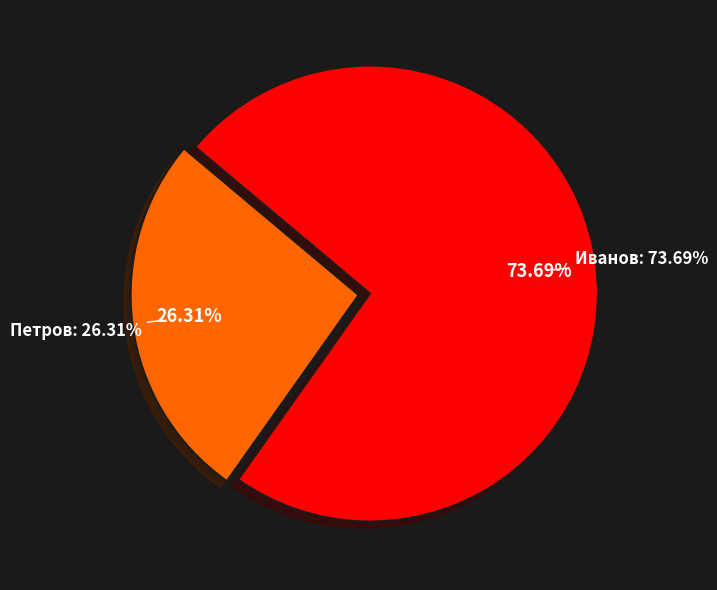

Does any single category account for the majority?

Yes